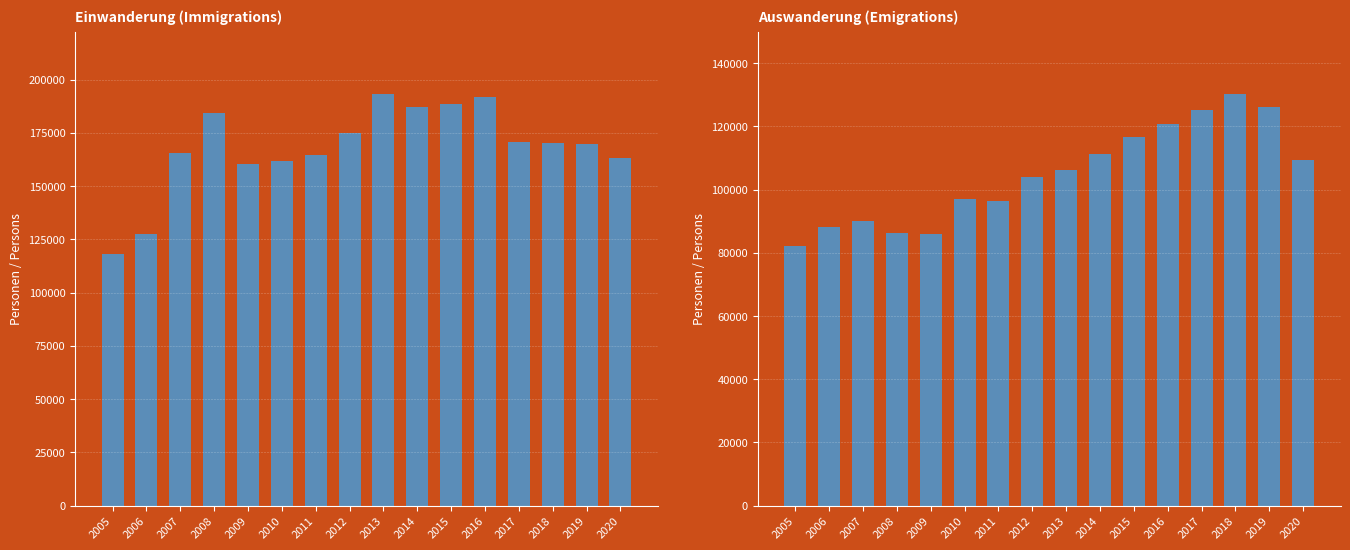

Reading left to right, list all the values displayed in this chart.

Einwanderung: 2005=118270	2006=127586	2007=165634	2008=184297	2009=160623	2010=161778	2011=164612	2012=175008	2013=193302	2014=187326	2015=188515	2016=191683	2017=170945	2018=170085	2019=169573	2020=163180
Auswanderung: 2005=82090	2006=88218	2007=90175	2008=86130	2009=86036	2010=96839	2011=96494	2012=103881	2013=106196	2014=111103	2015=116631	2016=120653	2017=124997	2018=130225	2019=126221	2020=109376